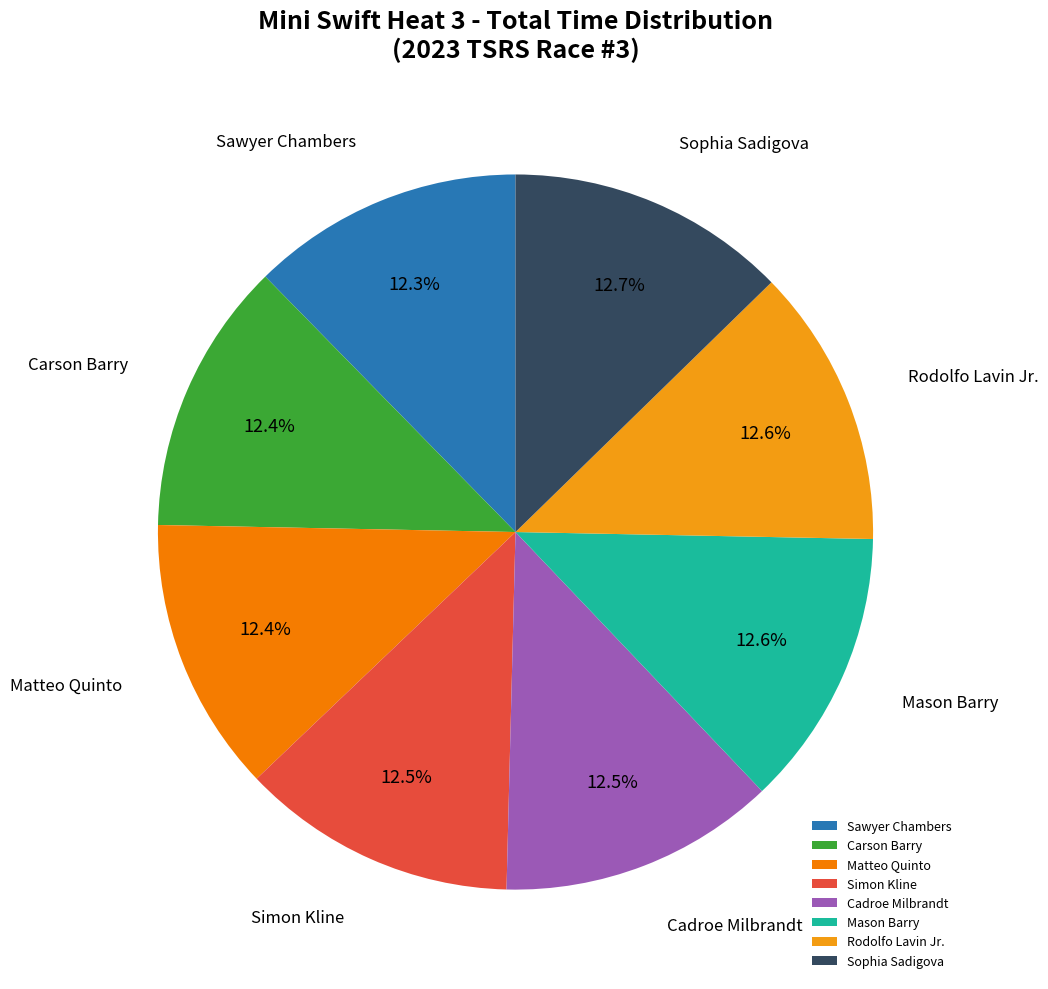

How many segments does this pie chart have?

8